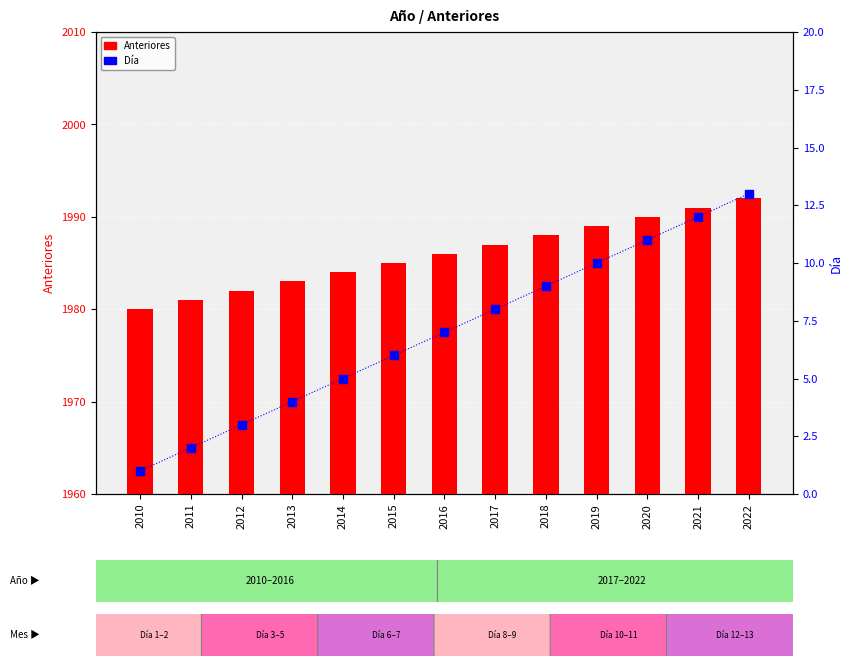

Which series has the largest total across all categories?

Anteriores